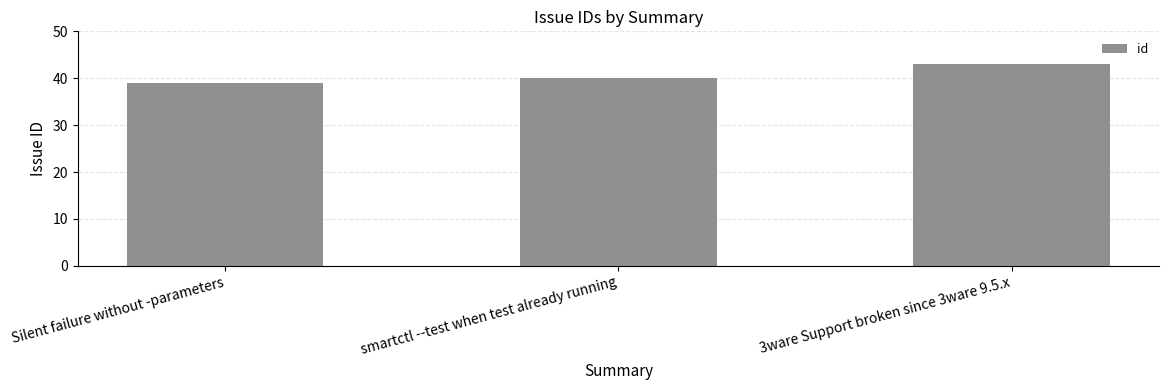

Reading right to left, what are all the values shown in this chart?

43	40	39